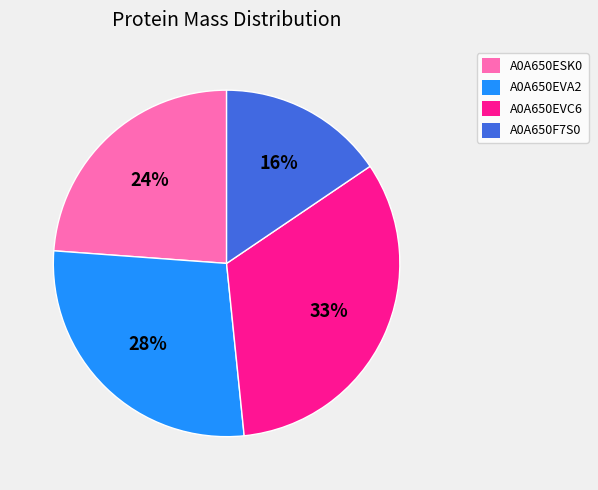

Rank the categories by value from lowest to highest.

A0A650F7S0, A0A650ESK0, A0A650EVA2, A0A650EVC6